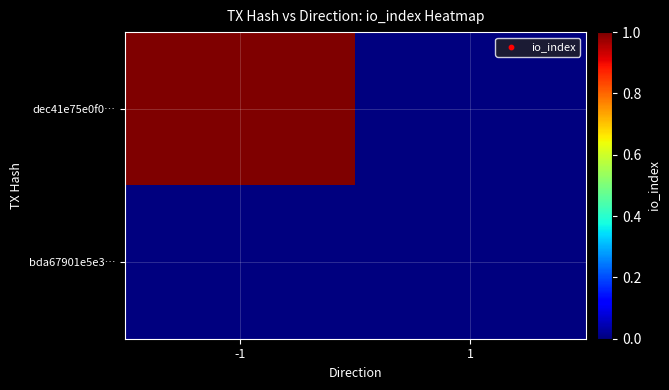

Which series has the widest spread of values?

dec41e75e0f0…